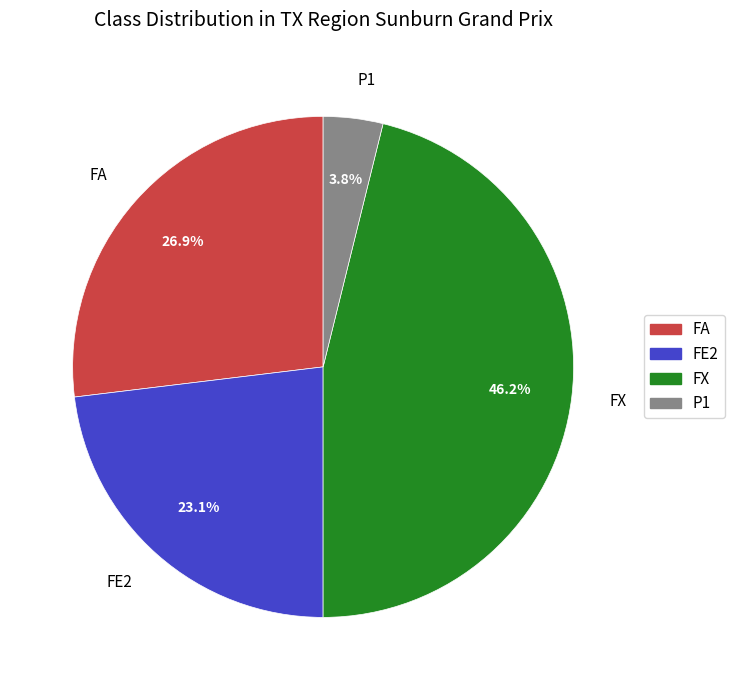

Rank the categories by value from lowest to highest.

P1, FE2, FA, FX